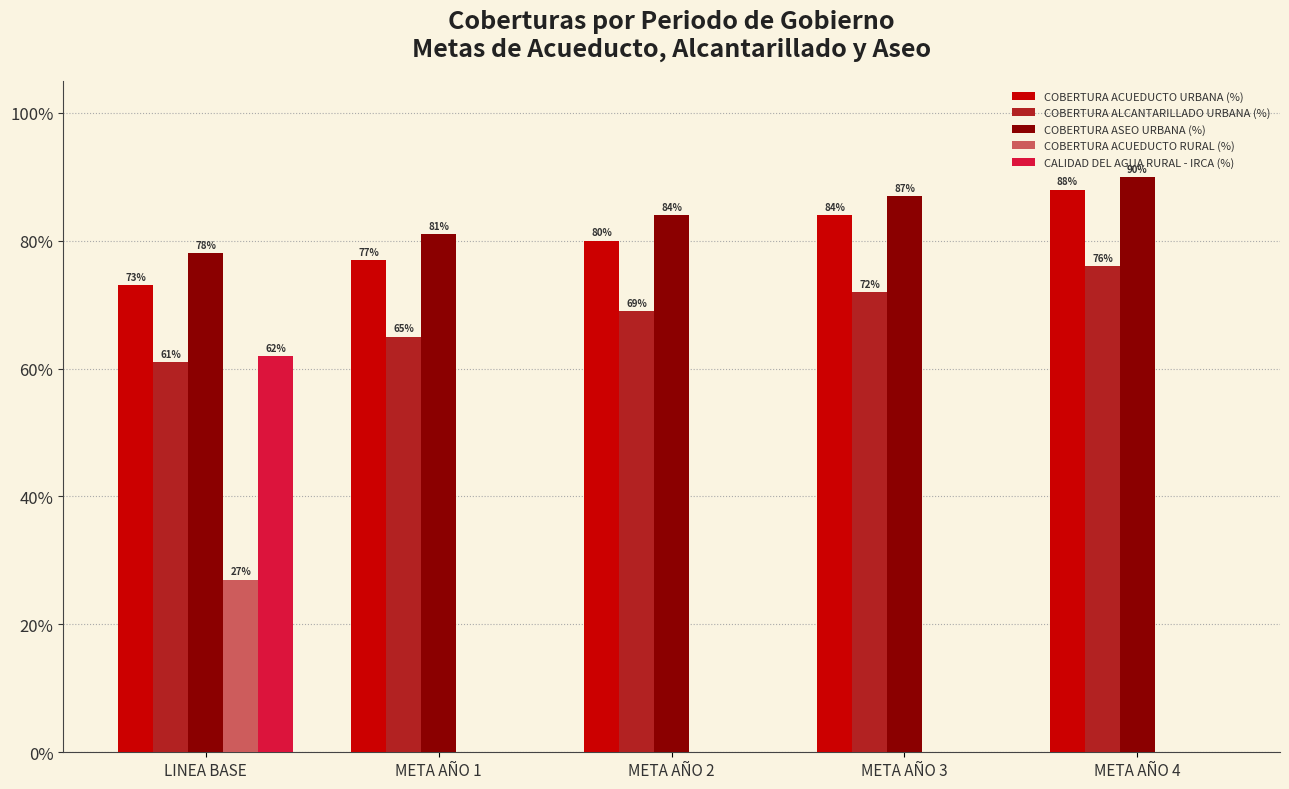

What is the total value across all series at META AÑO 2?

2.3